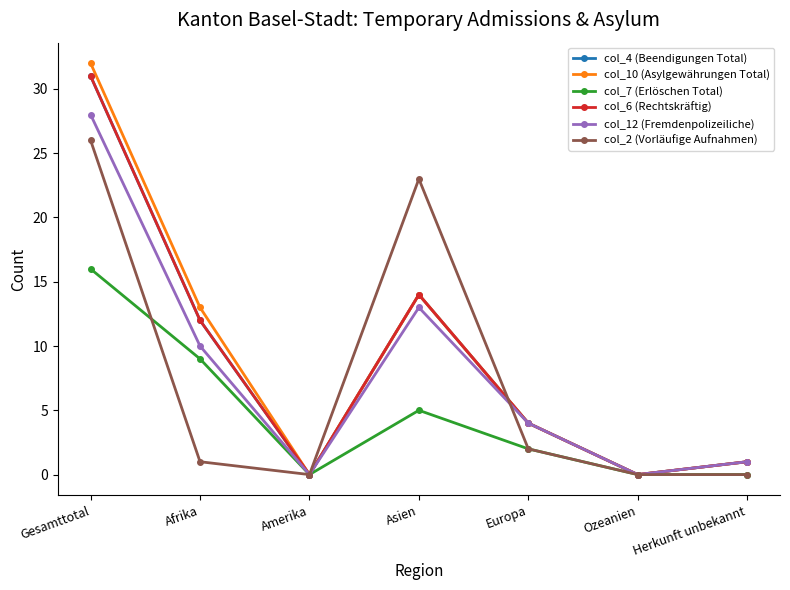

At how many categories does at least one series exceed 5?

3